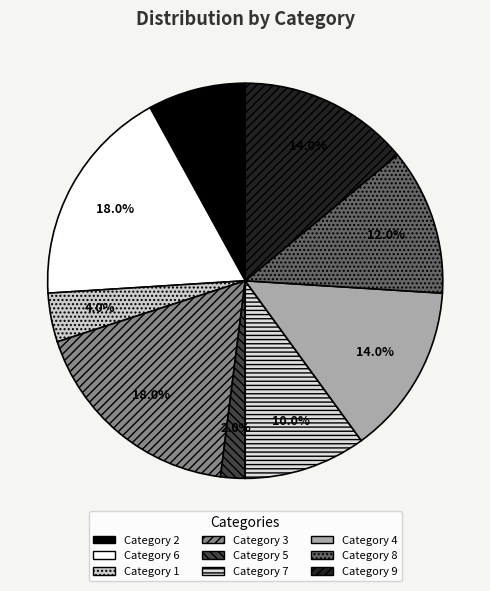

To the nearest percent, what is the average slice percentage?

11%